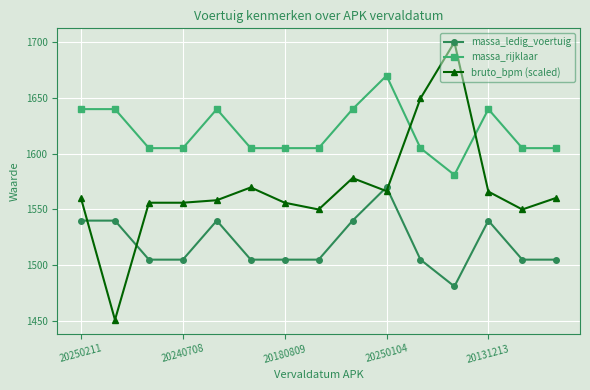

Rank the series by their average value, from lowest to highest.

massa_ledig_voertuig, bruto_bpm (scaled), massa_rijklaar